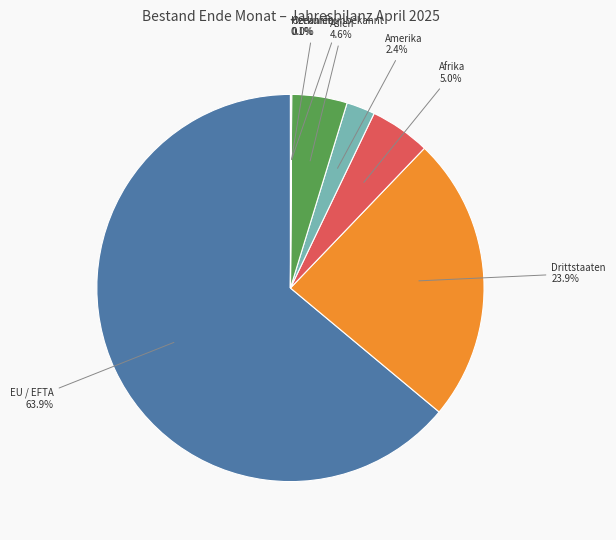

Between Drittstaaten and EU / EFTA, which is larger?

EU / EFTA